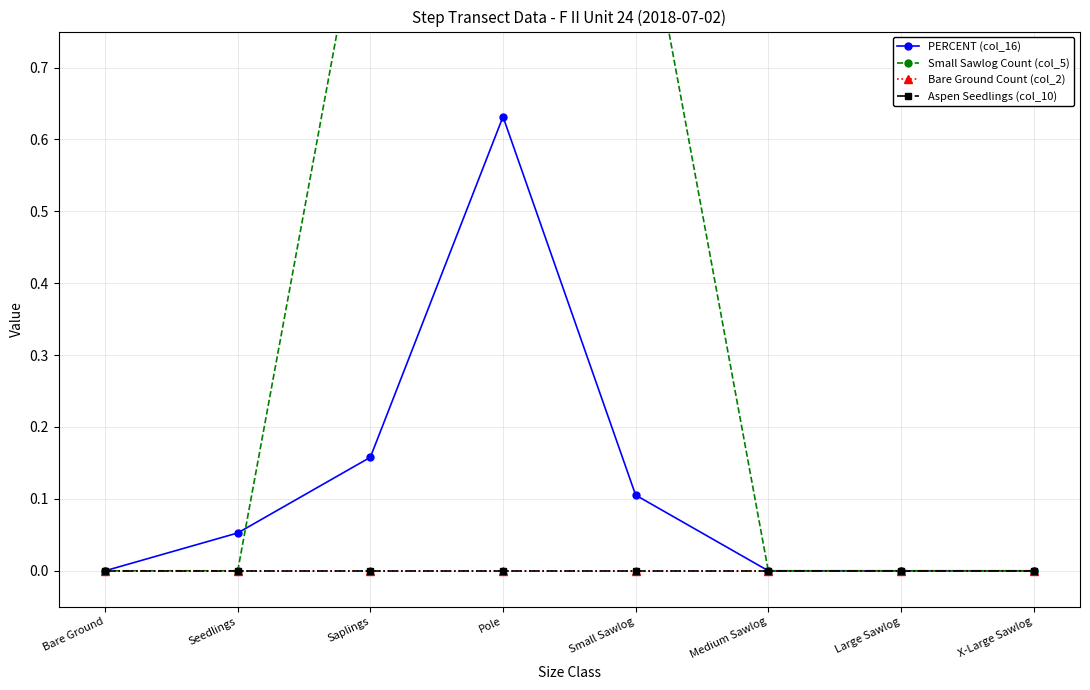

What are all the series names shown in the legend?

PERCENT (col_16), Small Sawlog Count (col_5), Bare Ground Count (col_2), Aspen Seedlings (col_10)